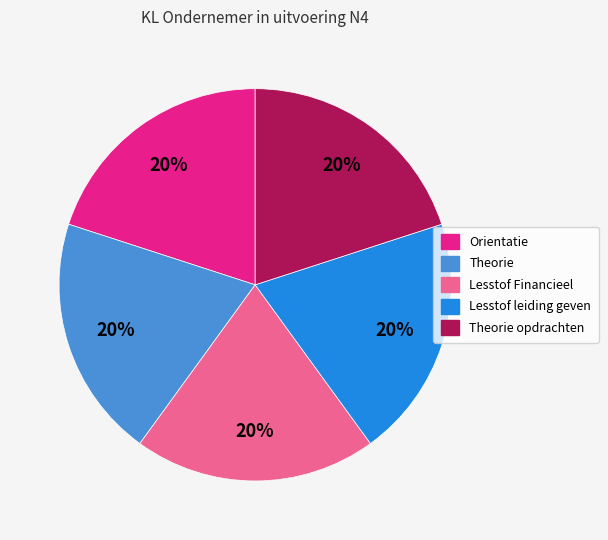

How many segments does this pie chart have?

5